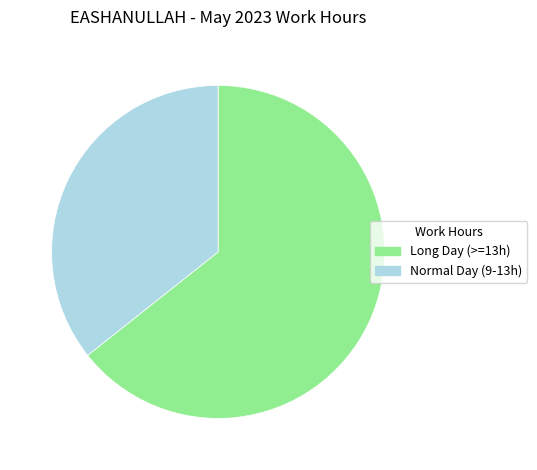

Which has a higher value, Long Day (>=13h) or Normal Day (9-13h)?

Long Day (>=13h)